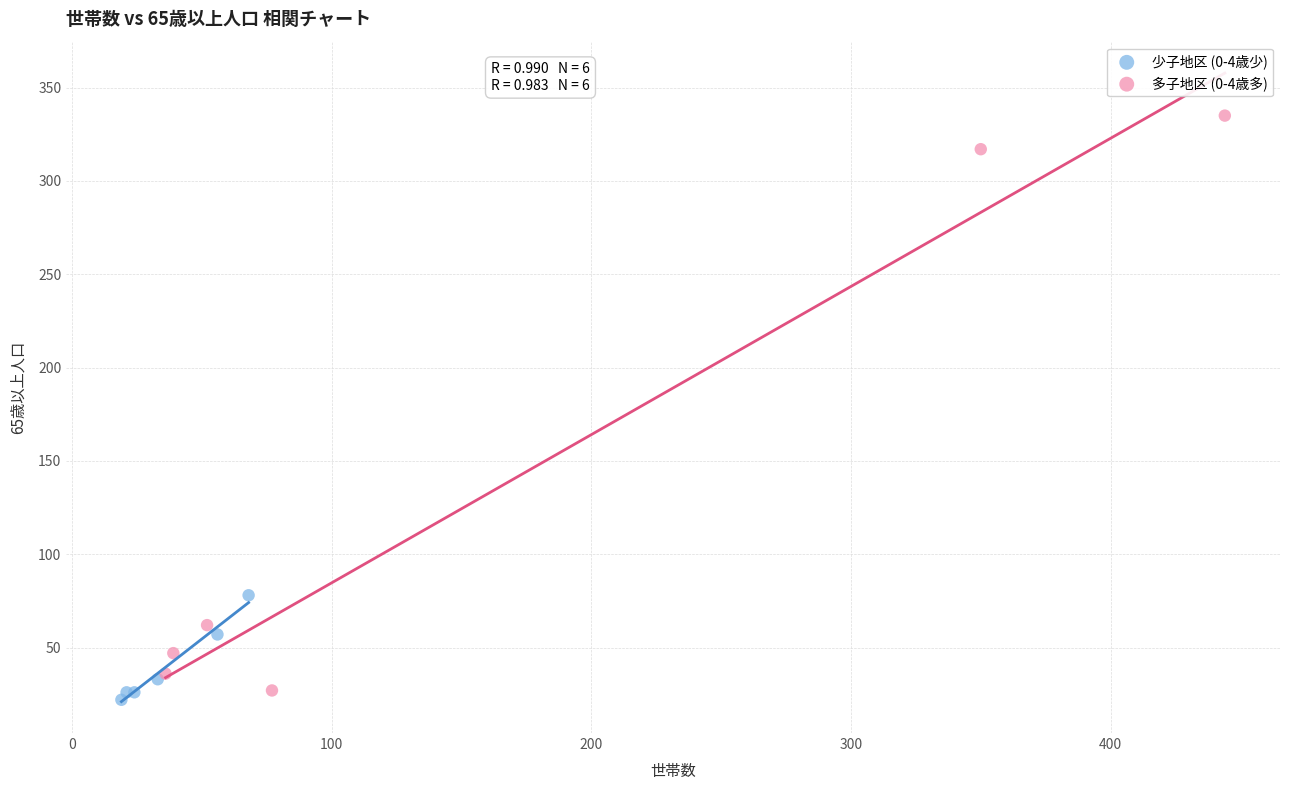

What are all the series names shown in the legend?

少子地区 (0-4歳少), 多子地区 (0-4歳多)